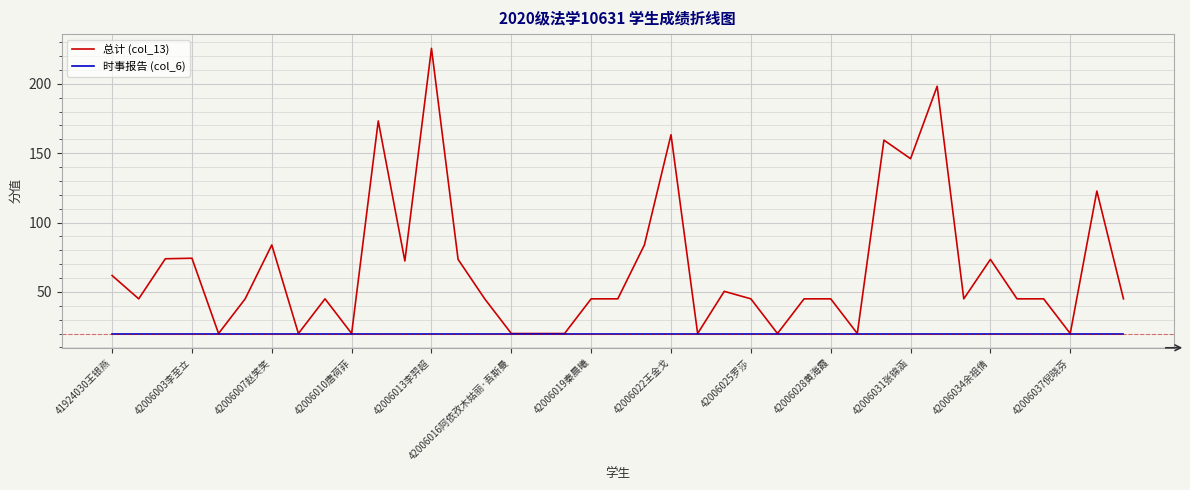

Which series has the widest spread of values?

总计 (col_13)